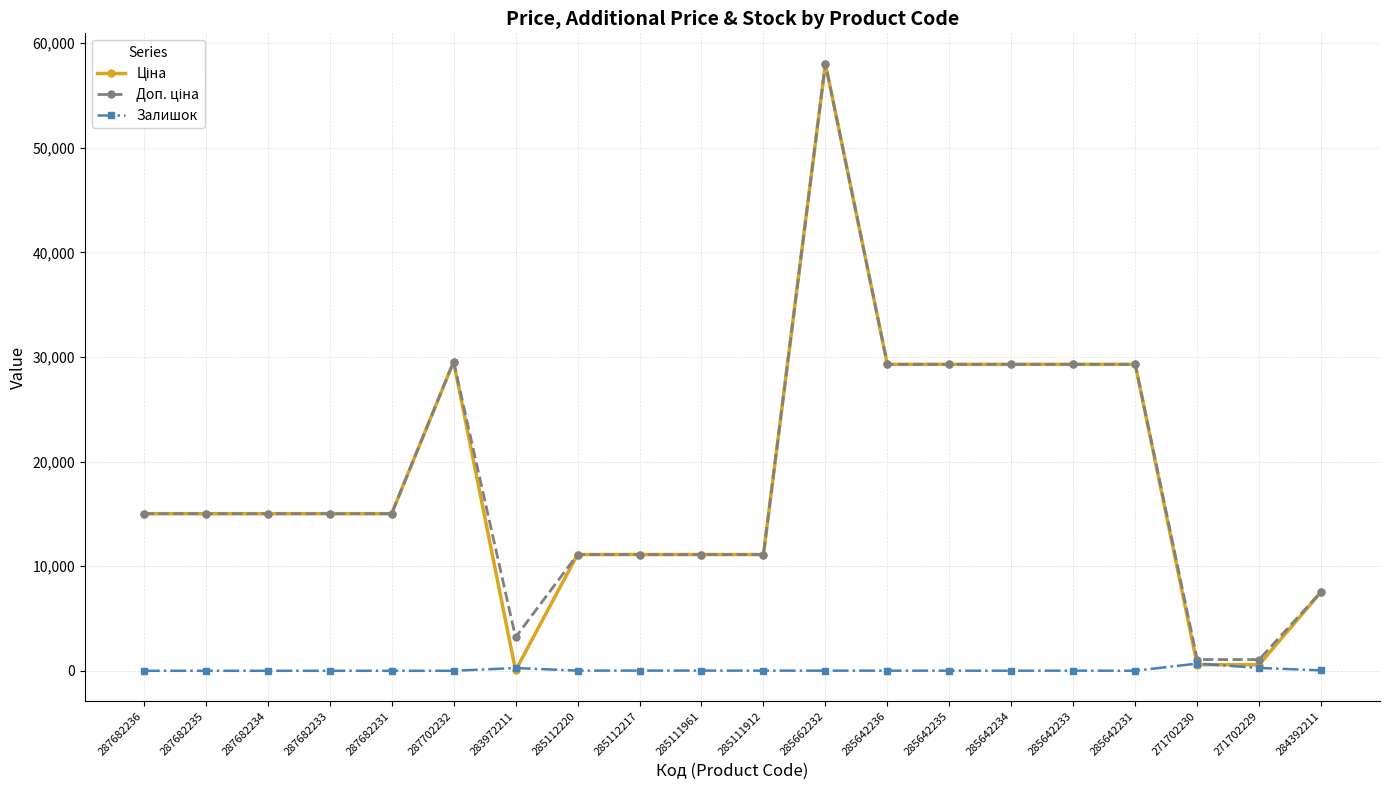

At which category does the chart reach its peak across all series?

285662232